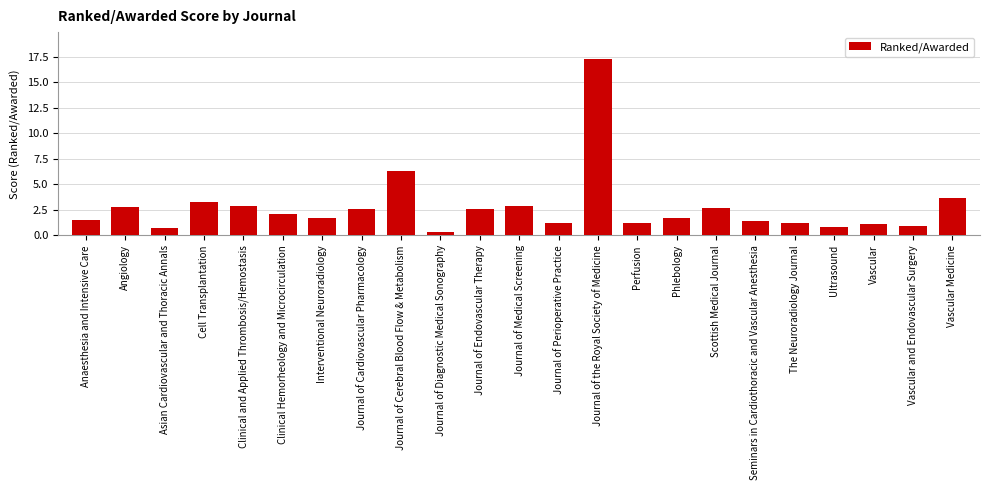

The chart shows a value of 2.8 at Angiology. True or false?

True